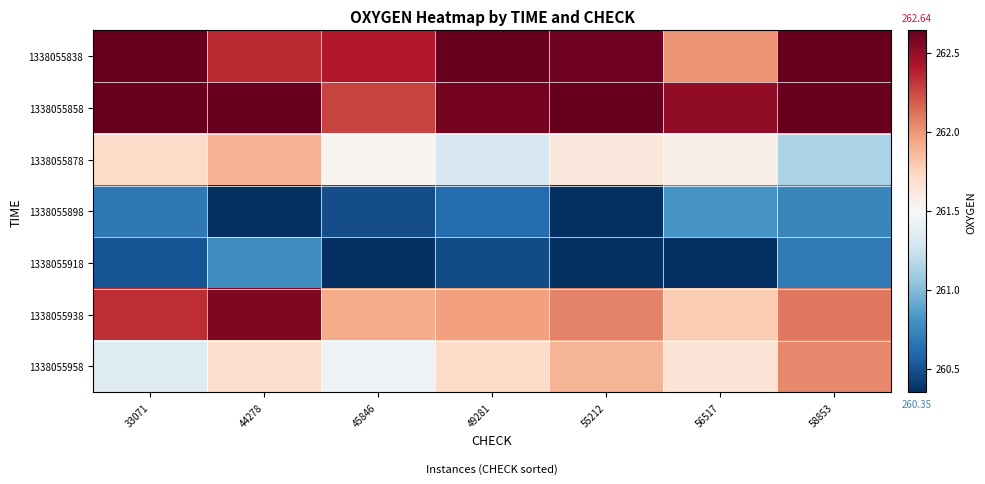

What is the spread (max minus min) of values at 55212?

2.6